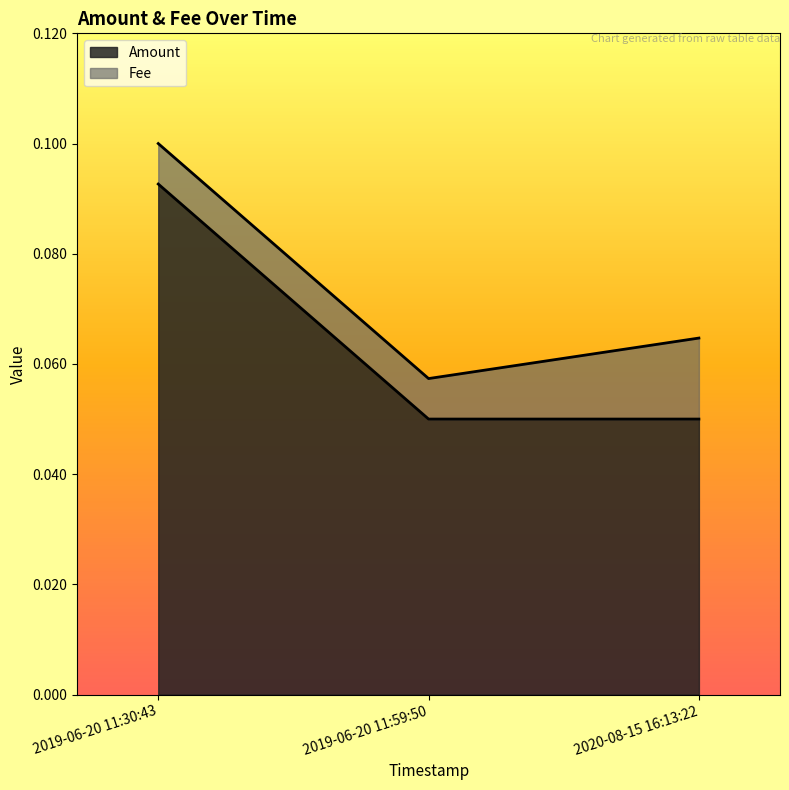

Count the Amount values in the range 0 to 1.

3